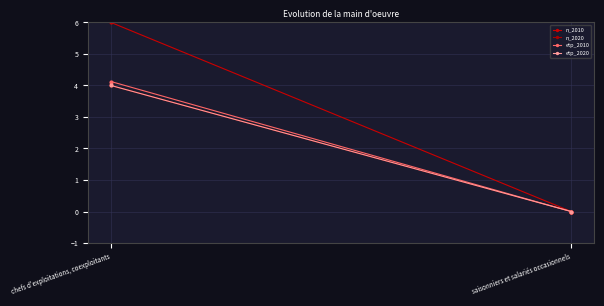

What position from the right is chefs d'exploitations, coexploitants?

2